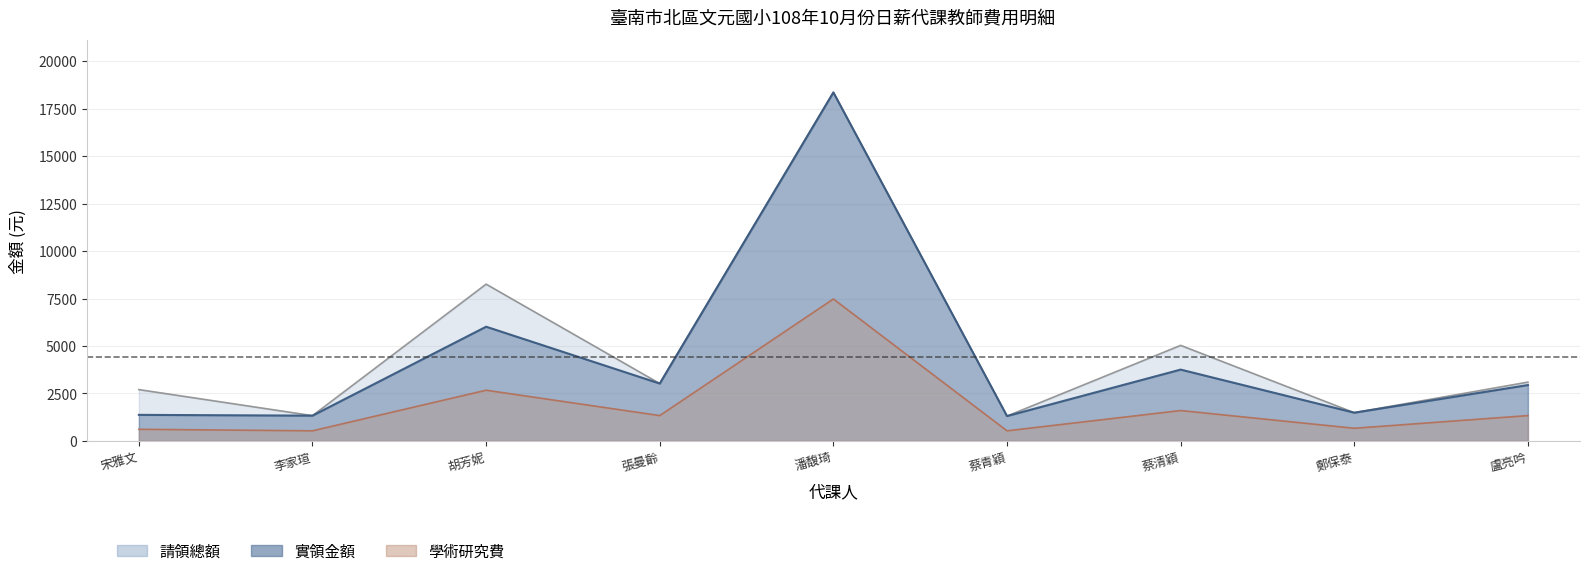

What value does the 請領總額線 series have at 鄭保泰?

1489